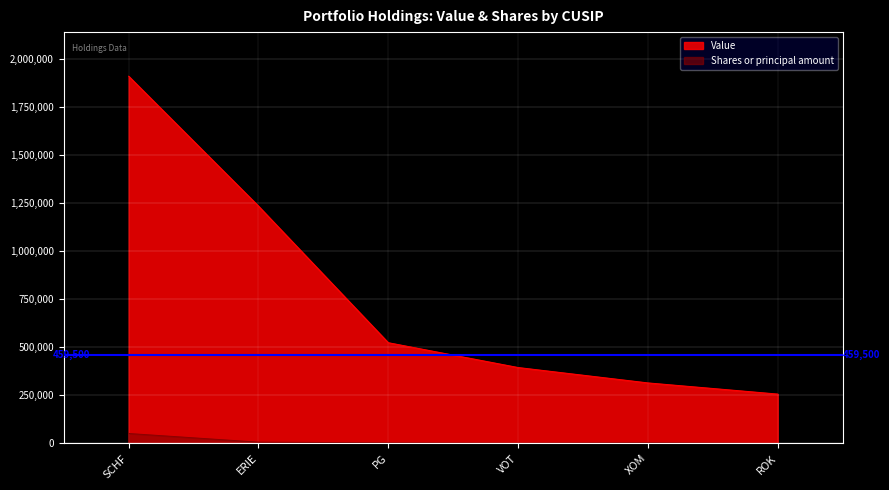

How many lines are shown in the chart?

2